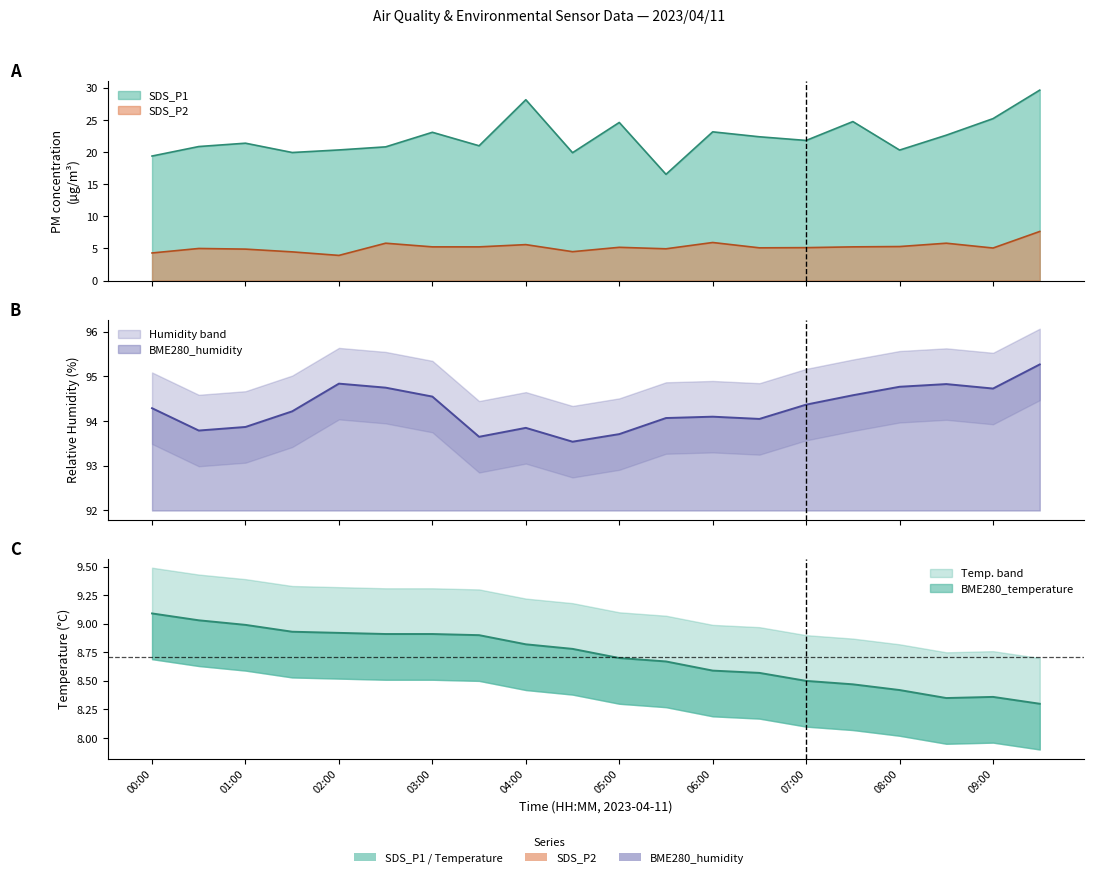

Which series has the widest spread of values?

SDS_P1